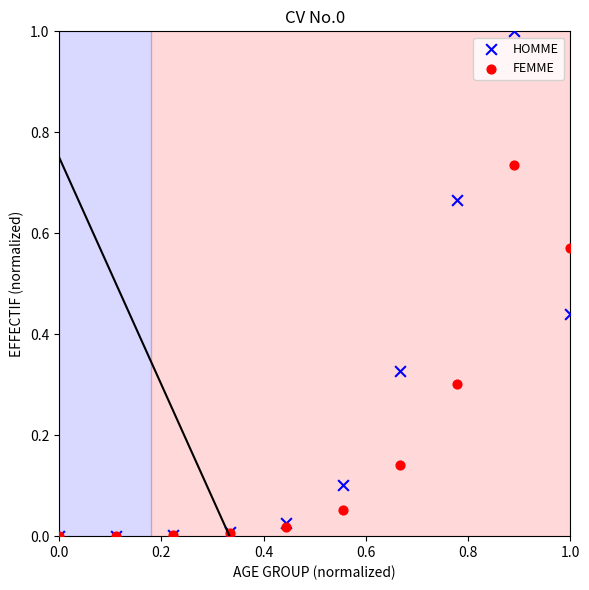

Which series has the largest Y range (max minus min)?

HOMME